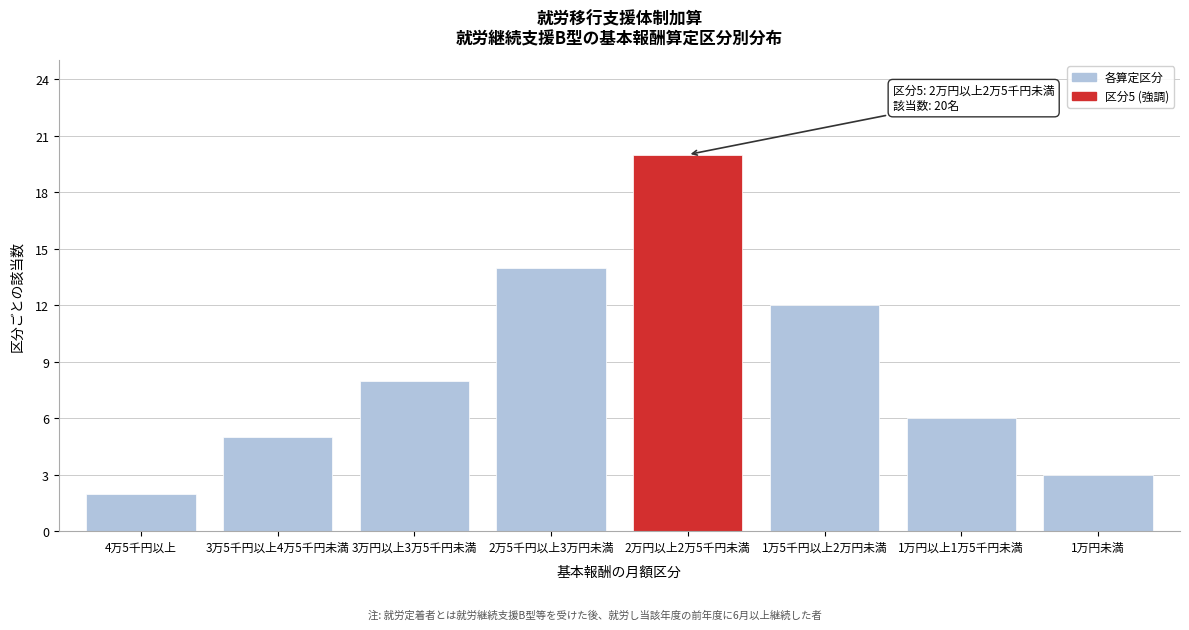

Reading left to right, what are all the values shown in this chart?

2	5	8	14	20	12	6	3